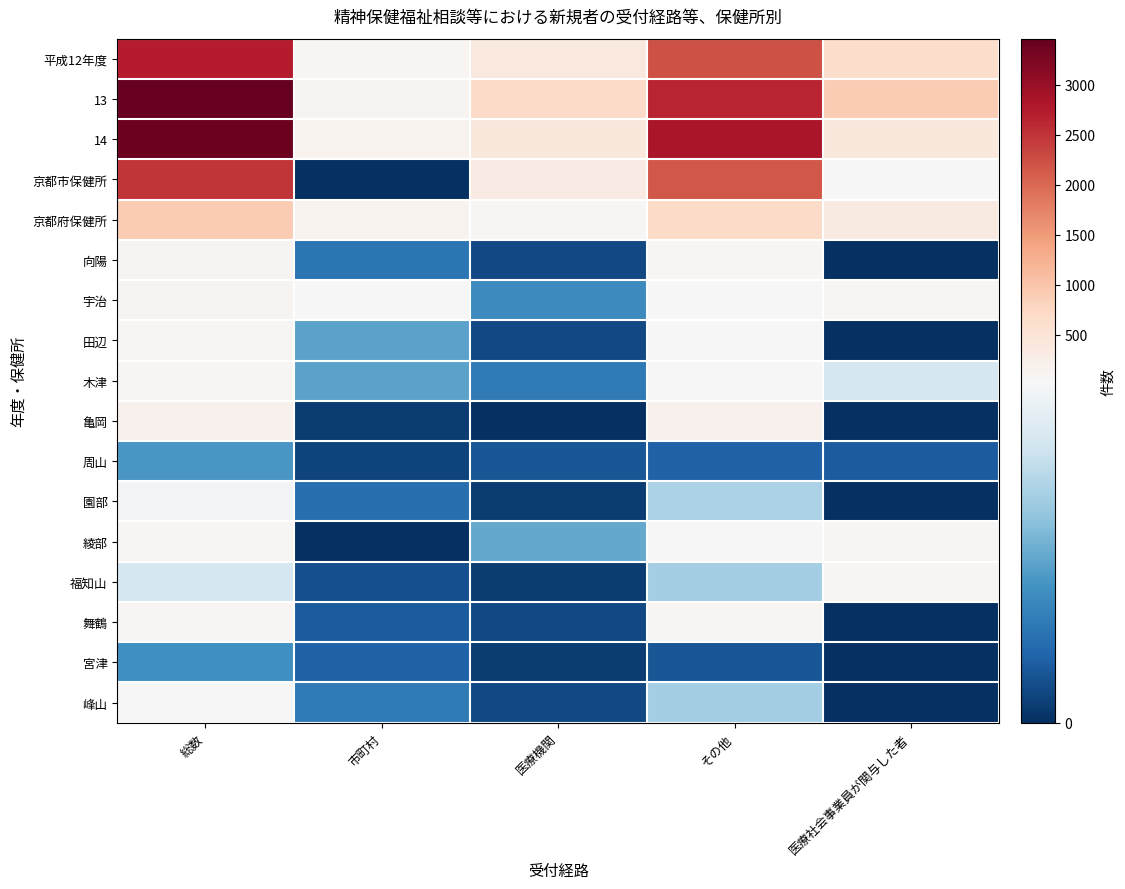

What is the difference between the highest and lowest values at その他?

2839